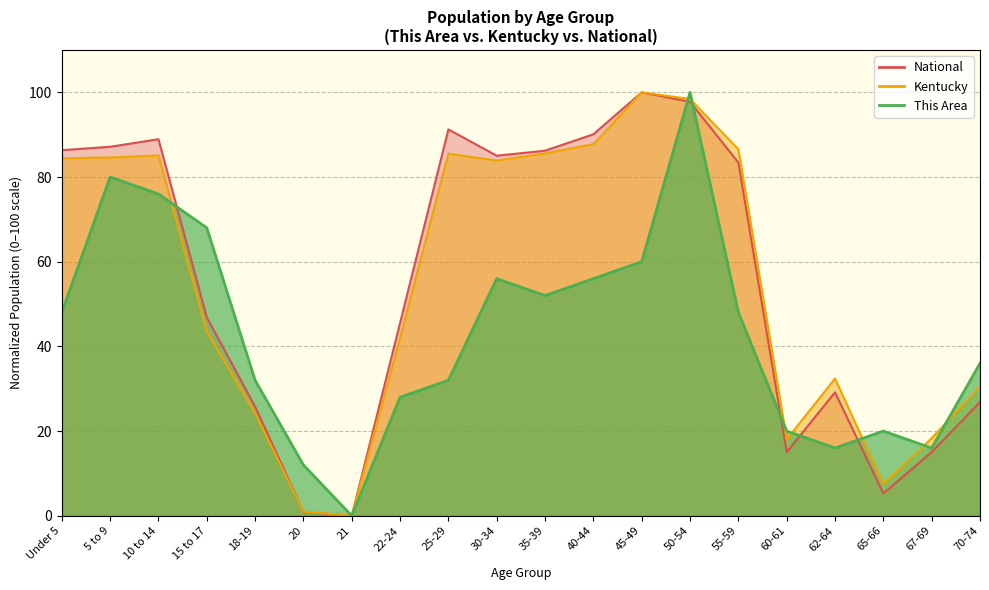

At which category is the sum across all series the highest?

50-54